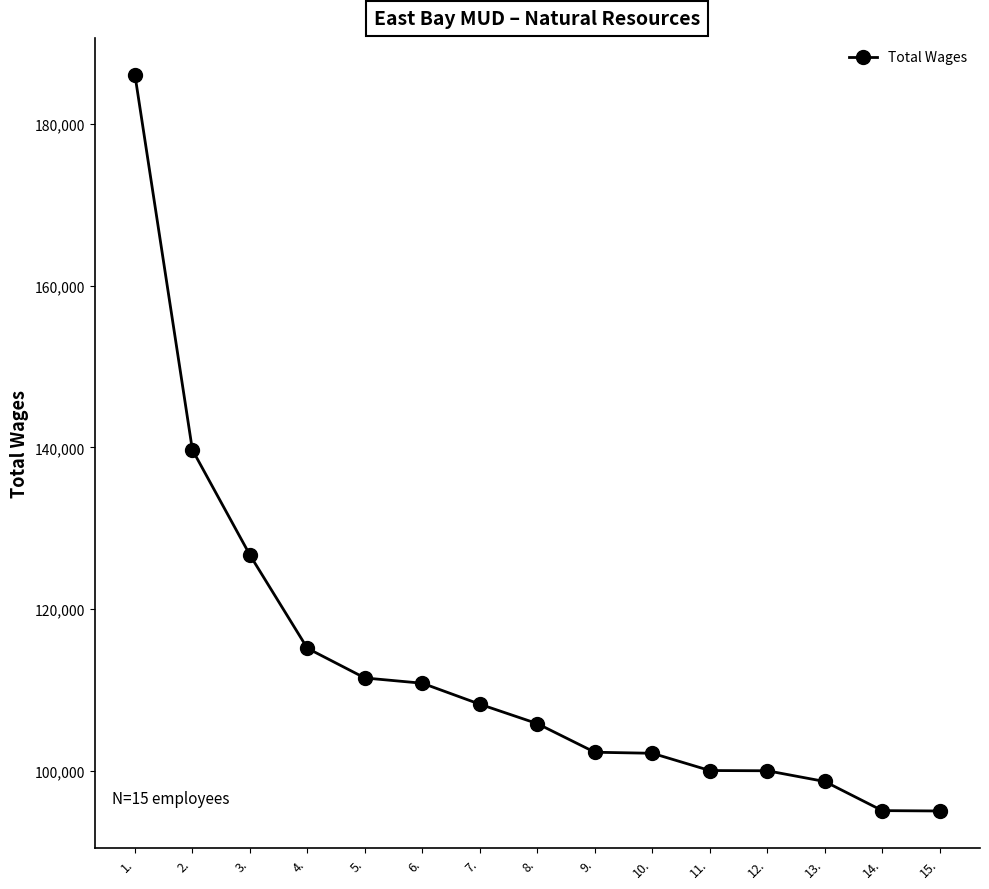

The chart shows a value of 175221 at 9.. True or false?

False